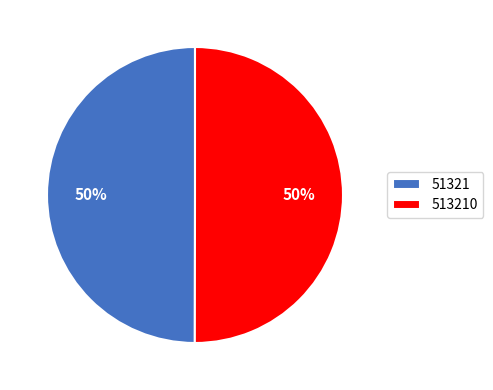

True or false: 51321 accounts for 41% of the total.

False